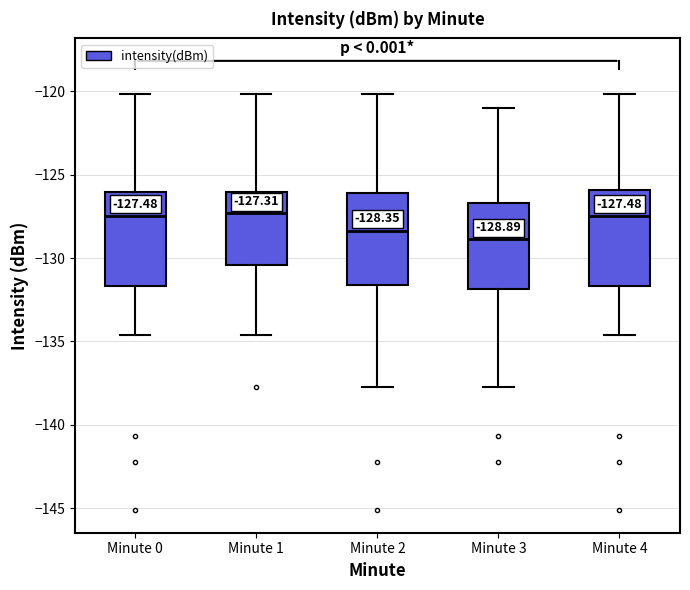

Which box's median line is the lowest?

Minute 3